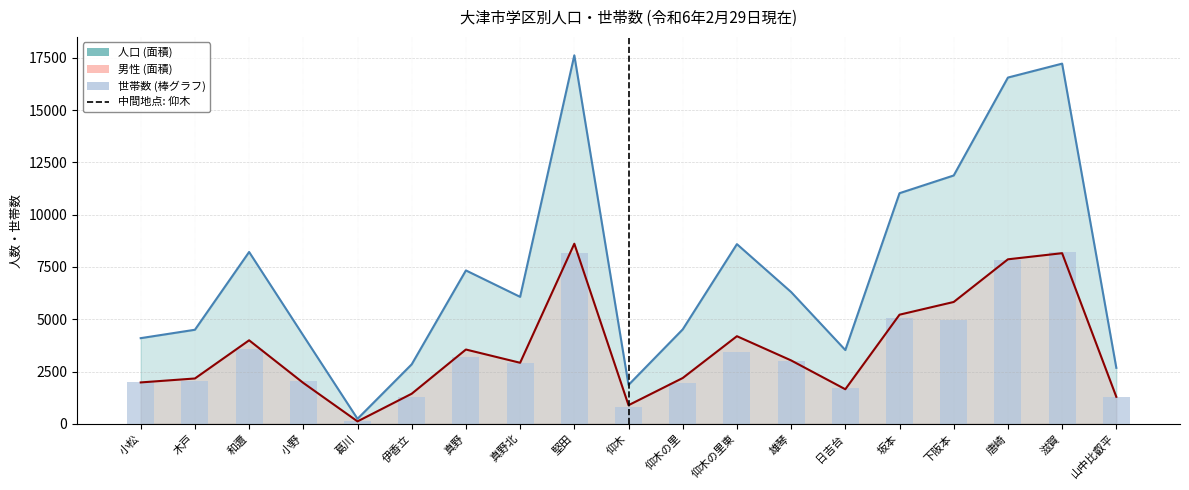

What is the label of the 14th bar from the right?

伊香立